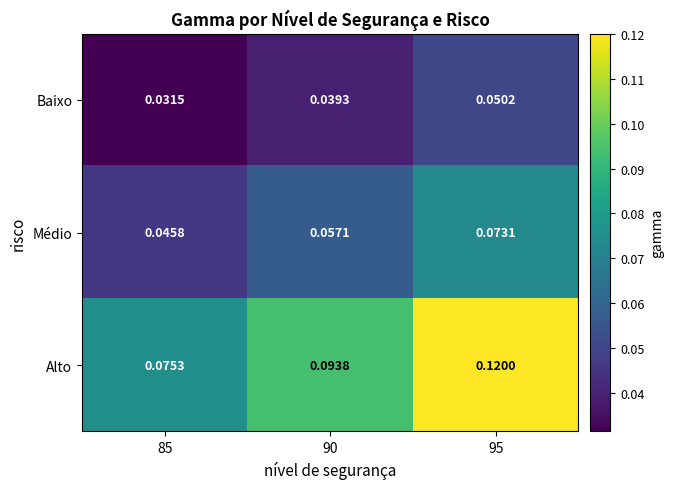

Which series changed the most between 85 and 90?

Alto